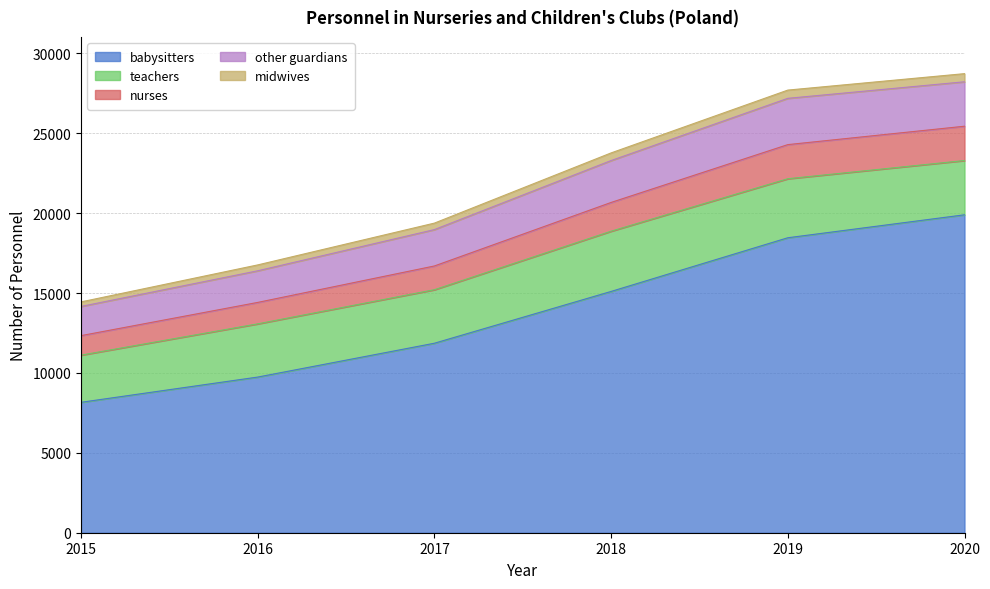

True or false: babysitters has a value of 18459 at 2019.

True